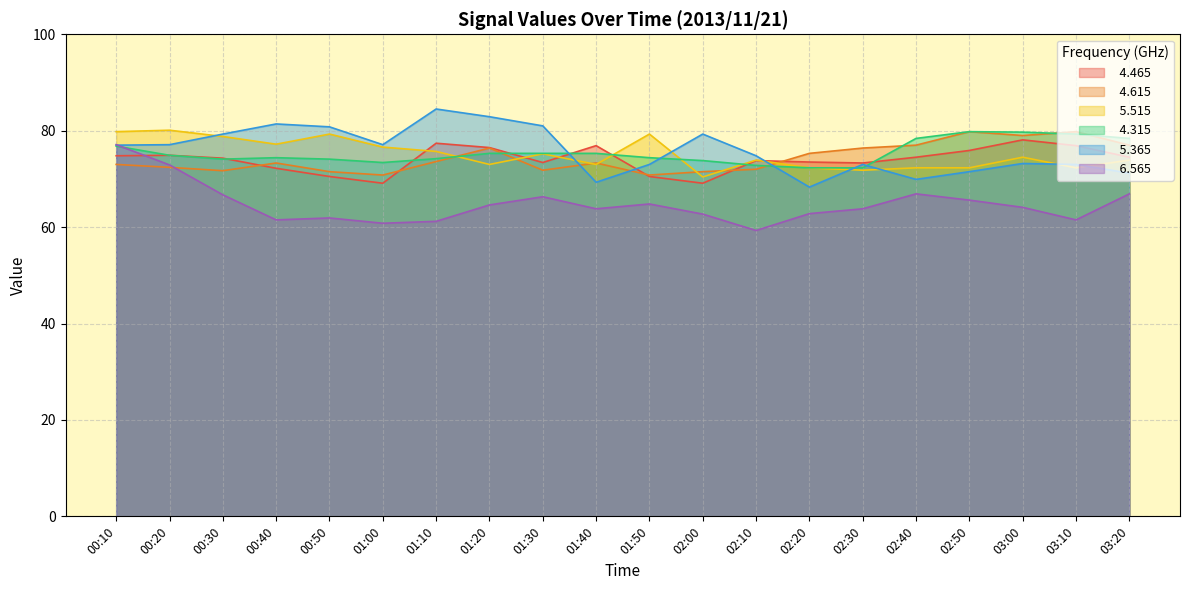

Reading left to right, what are all the values shown in this chart?

  4.465: 00:10=74.8	00:20=74.9	00:30=74.3	00:40=72.2	00:50=70.5	01:00=69.1	01:10=77.4	01:20=76.5	01:30=73.4	01:40=76.9	01:50=70.5	02:00=69.1	02:10=73.8	02:20=73.5	02:30=73.3	02:40=74.5	02:50=75.9	03:00=78.1	03:10=76.9	03:20=74.5
  4.615: 00:10=73.0	00:20=72.4	00:30=71.7	00:40=73.3	00:50=71.5	01:00=70.8	01:10=73.6	01:20=76.4	01:30=71.8	01:40=73.3	01:50=70.8	02:00=71.5	02:10=72.0	02:20=75.3	02:30=76.4	02:40=77.0	02:50=79.8	03:00=79.0	03:10=79.8	03:20=77.0
  5.515: 00:10=79.8	00:20=80.1	00:30=78.8	00:40=77.2	00:50=79.3	01:00=76.6	01:10=75.7	01:20=73.0	01:30=75.2	01:40=73.0	01:50=79.3	02:00=70.4	02:10=73.9	02:20=72.3	02:30=71.8	02:40=72.3	02:50=72.3	03:00=74.5	03:10=72.3	03:20=73.9
  4.315: 00:10=76.8	00:20=74.9	00:30=74.1	00:40=74.4	00:50=74.1	01:00=73.4	01:10=74.2	01:20=75.3	01:30=75.3	01:40=75.3	01:50=74.4	02:00=73.8	02:10=72.8	02:20=72.3	02:30=72.3	02:40=78.4	02:50=79.8	03:00=79.7	03:10=79.3	03:20=78.4
  5.365: 00:10=77.0	00:20=77.1	00:30=79.3	00:40=81.4	00:50=80.8	01:00=77.1	01:10=84.5	01:20=82.9	01:30=81.0	01:40=69.3	01:50=73.0	02:00=79.3	02:10=74.8	02:20=68.3	02:30=73.0	02:40=69.9	02:50=71.5	03:00=73.2	03:10=73.0	03:20=71.2
  6.565: 00:10=77.1	00:20=72.9	00:30=66.7	00:40=61.5	00:50=61.9	01:00=60.8	01:10=61.2	01:20=64.6	01:30=66.3	01:40=63.8	01:50=64.8	02:00=62.7	02:10=59.3	02:20=62.8	02:30=63.8	02:40=66.9	02:50=65.6	03:00=64.1	03:10=61.5	03:20=66.9